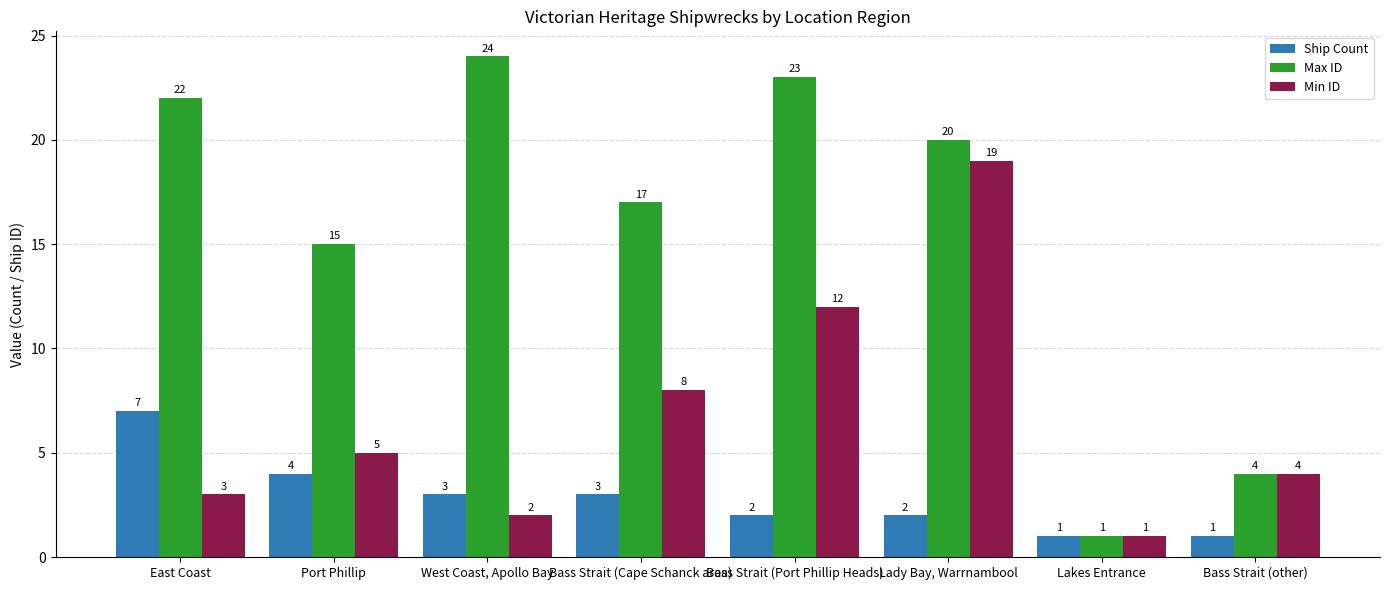

Where is Ship Count nearest to the value 4?

Port Phillip